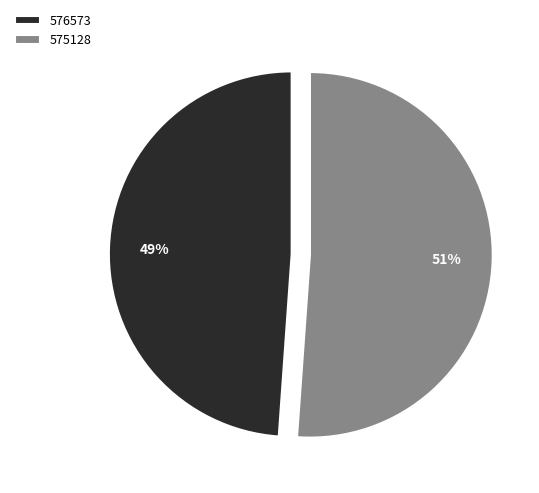

Is it true that 576573 is 49% of the pie?

True